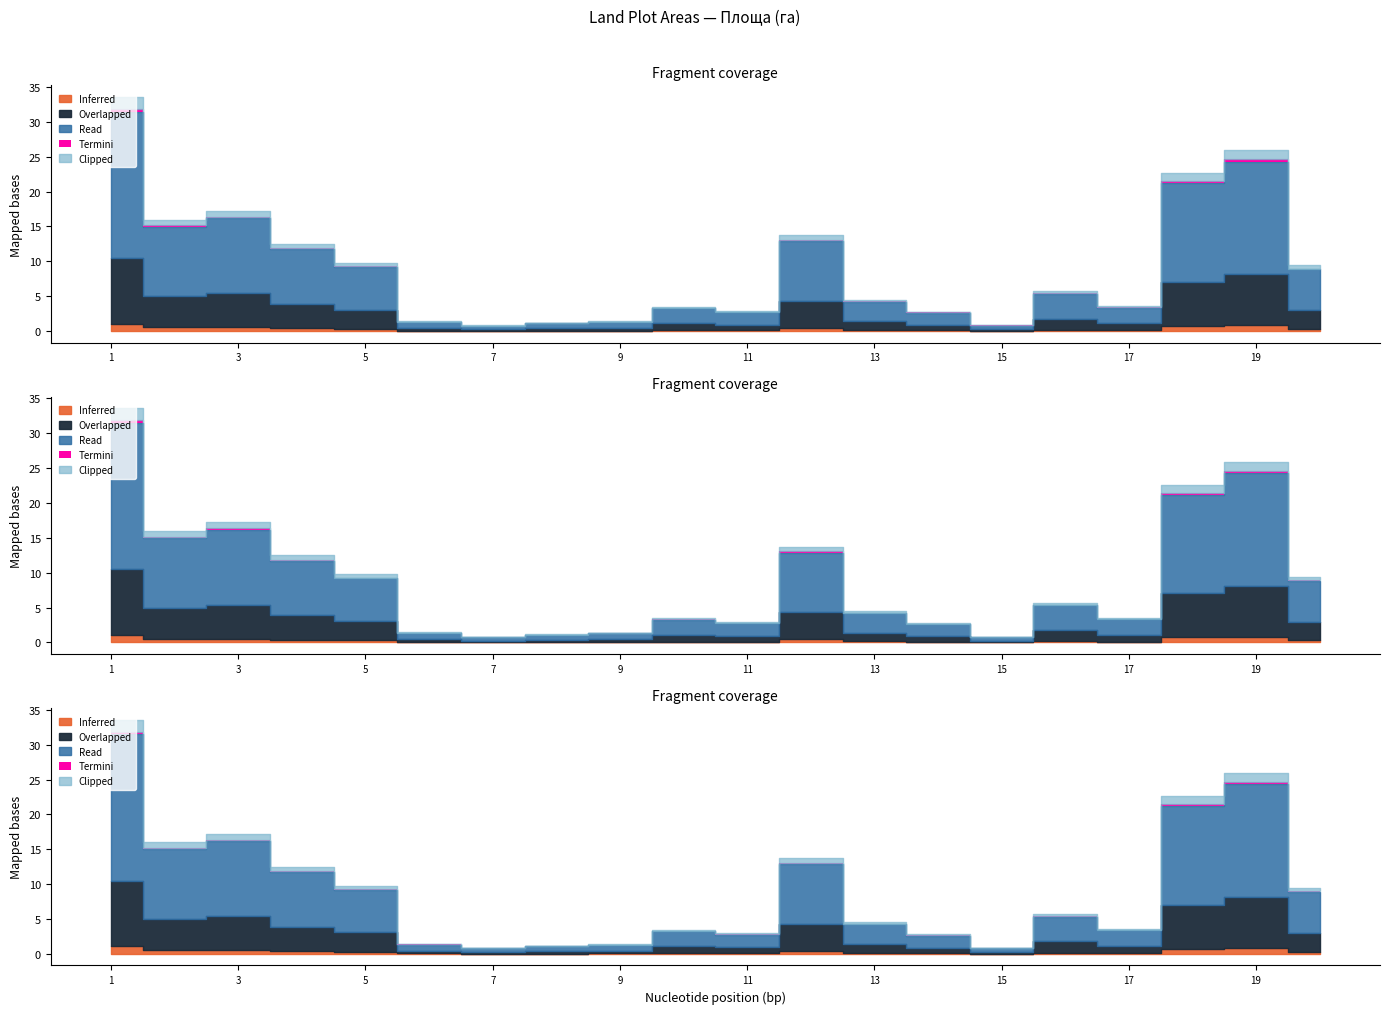

True or false: the data has more than 2 interior local peaks.

True